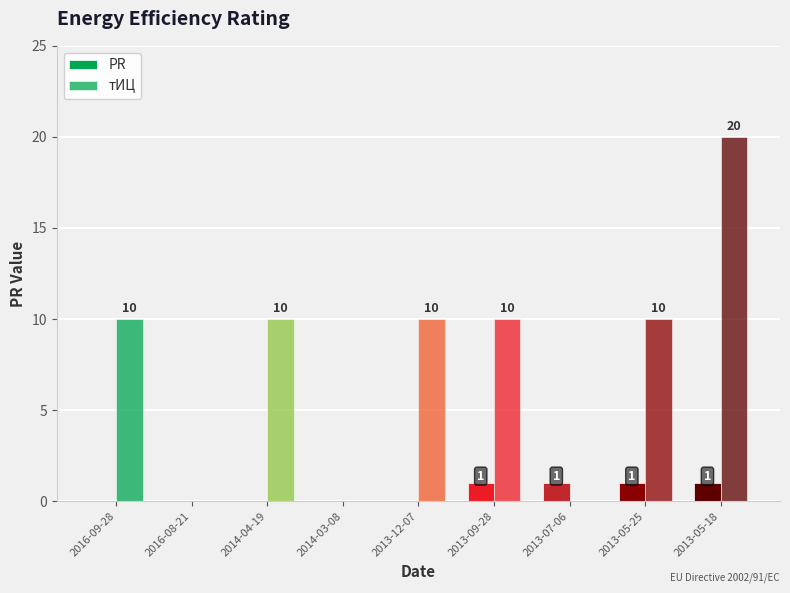

How many groups of bars are there?

9